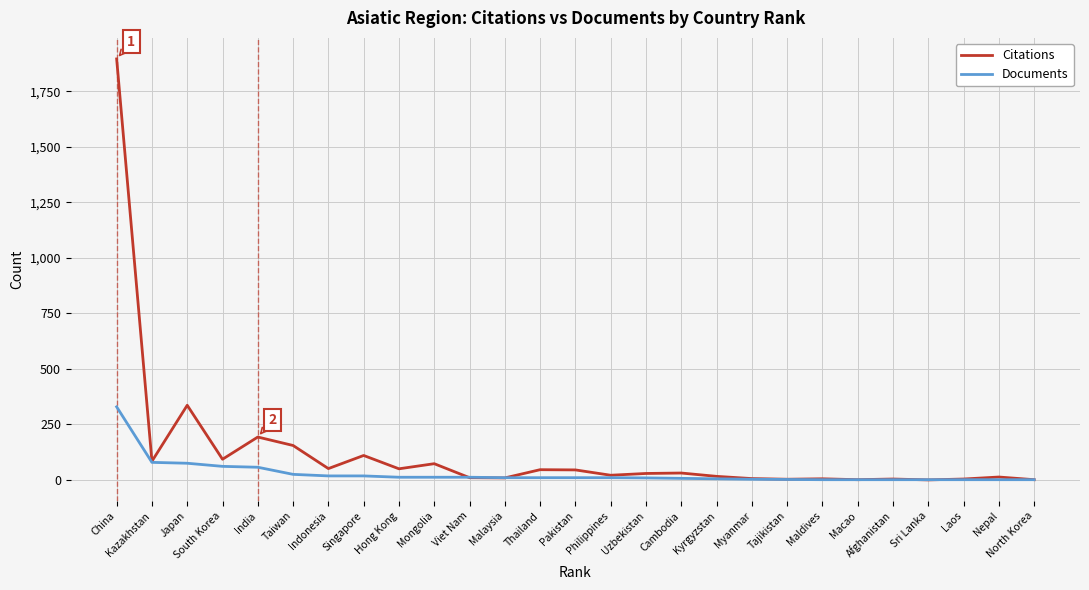

Which category has the highest value across all series?

China